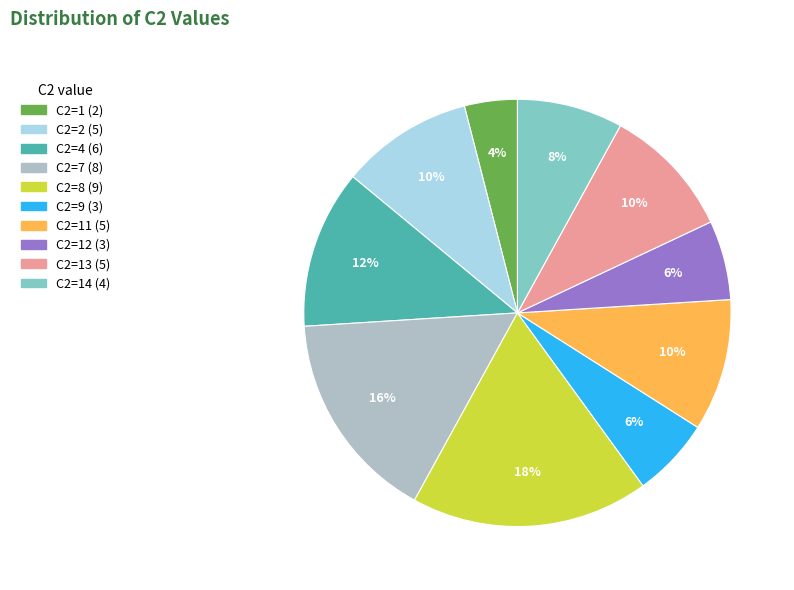

To the nearest percent, what is the average slice percentage?

10%